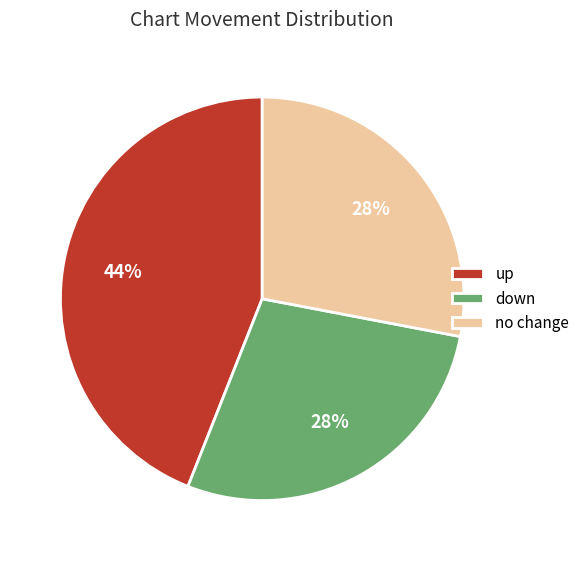

What is the largest slice in the pie chart?

up